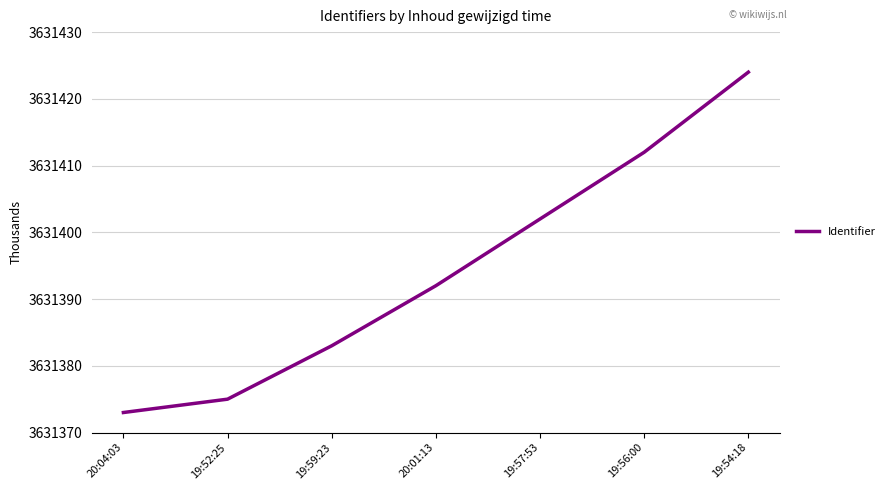

Approximately how many times larger is the value at 19:57:53 compared to 19:52:25?

1.0